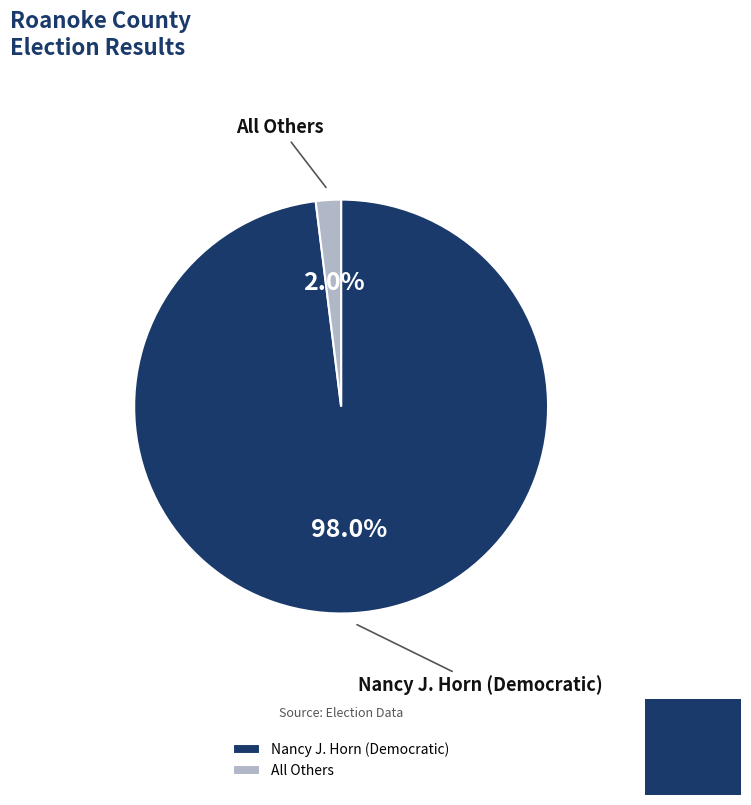

Does any single category account for the majority?

Yes